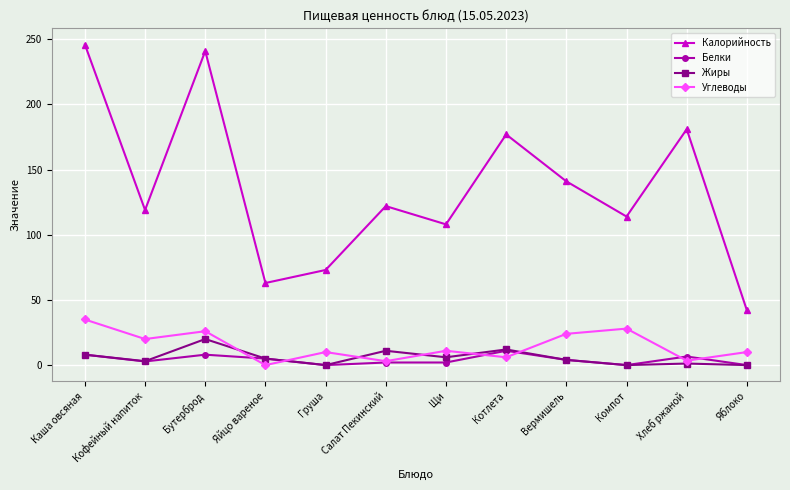

True or false: Белки and Калорийность intersect in this chart.

False